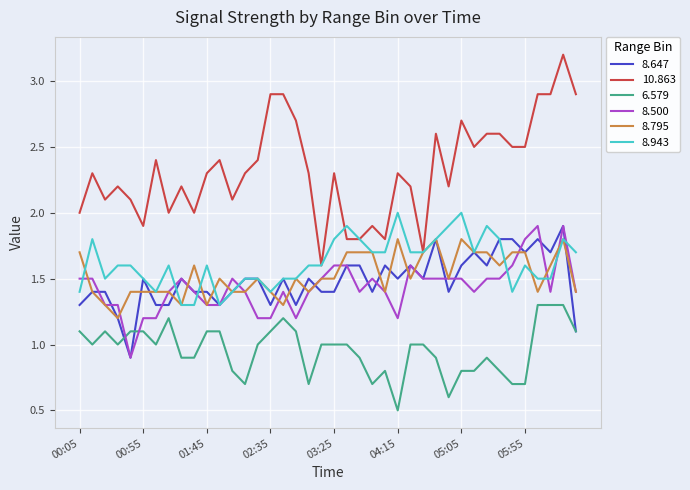

Which series has the largest total across all categories?

10.863